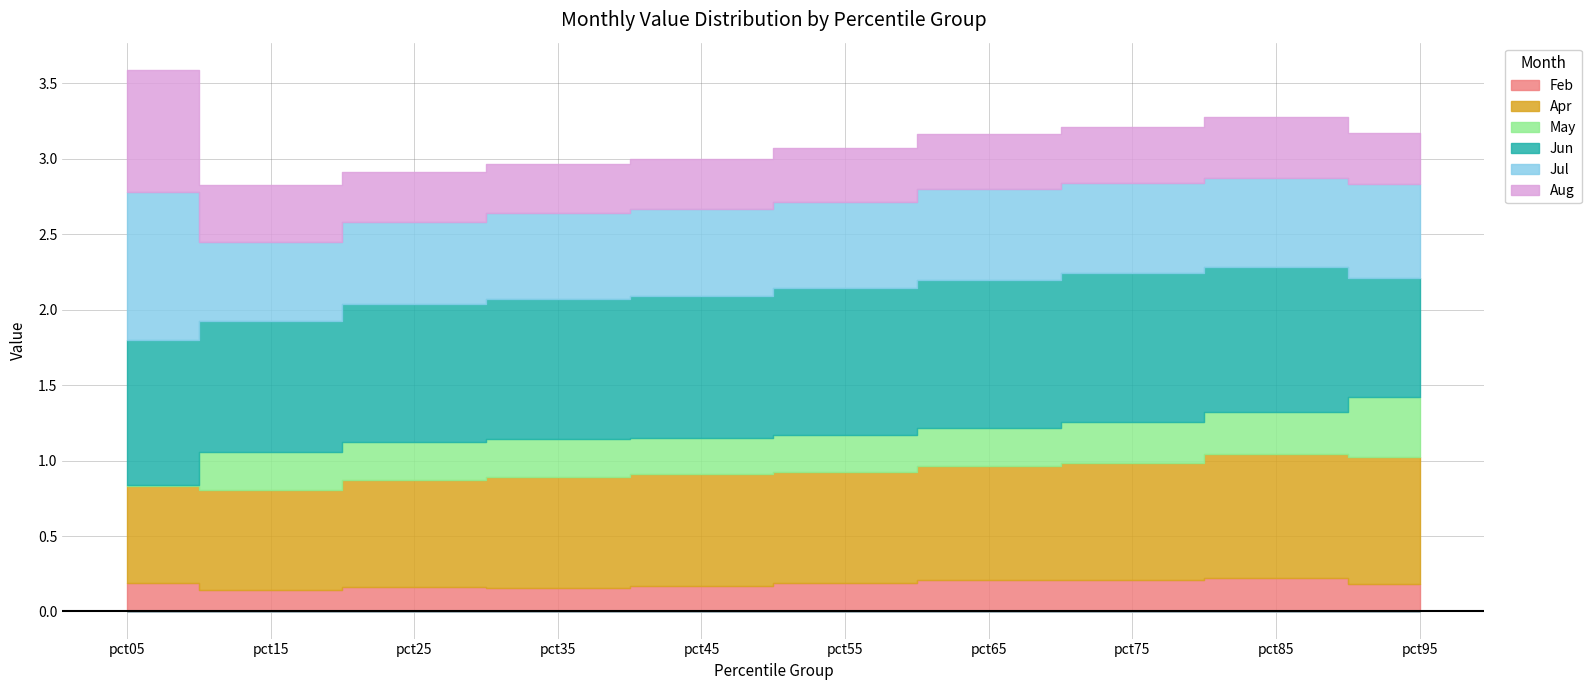

What is the sum of the Jul values at pct75 and pct95?

1.2